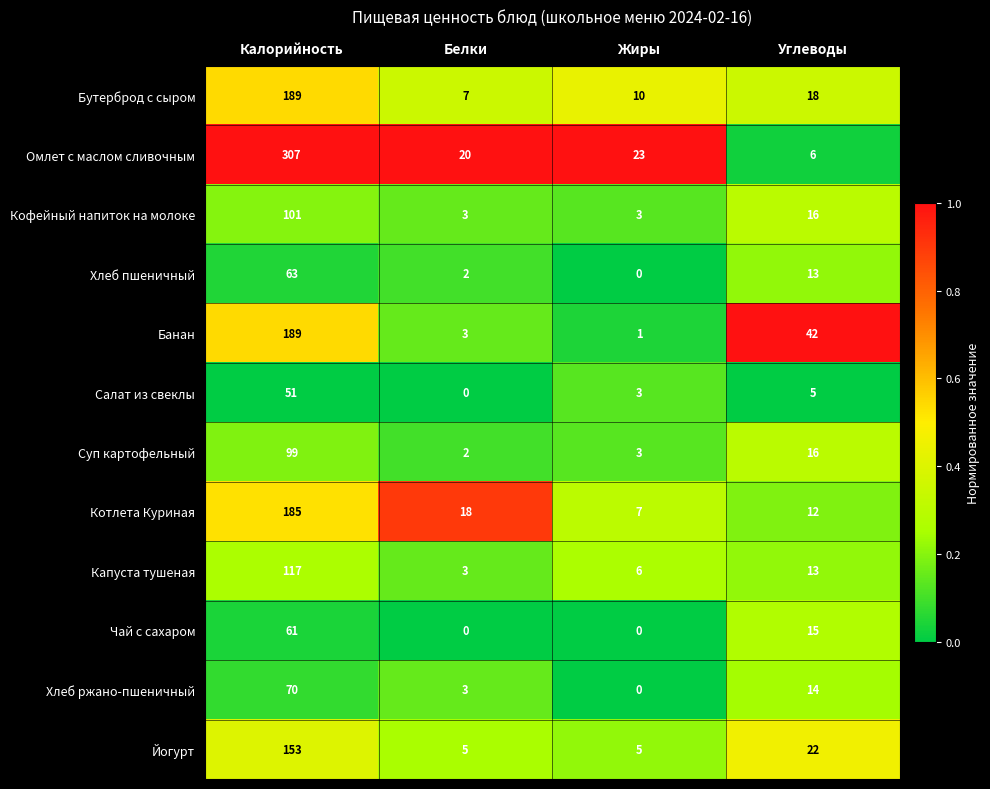

Rank the categories by Капуста тушеная value from highest to lowest.

Калорийность, Углеводы, Жиры, Белки